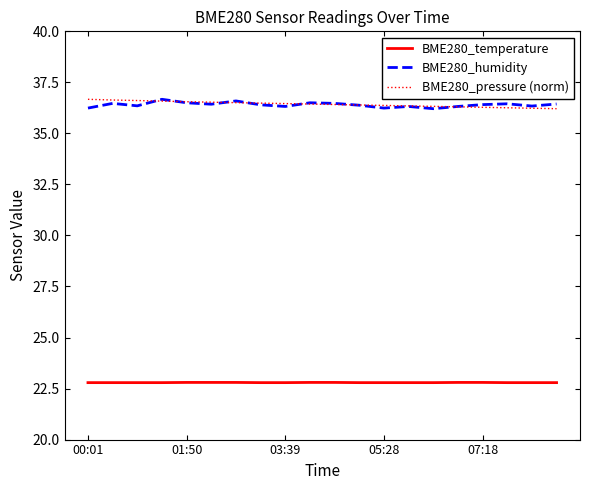

What is the greatest value displayed?

36.7